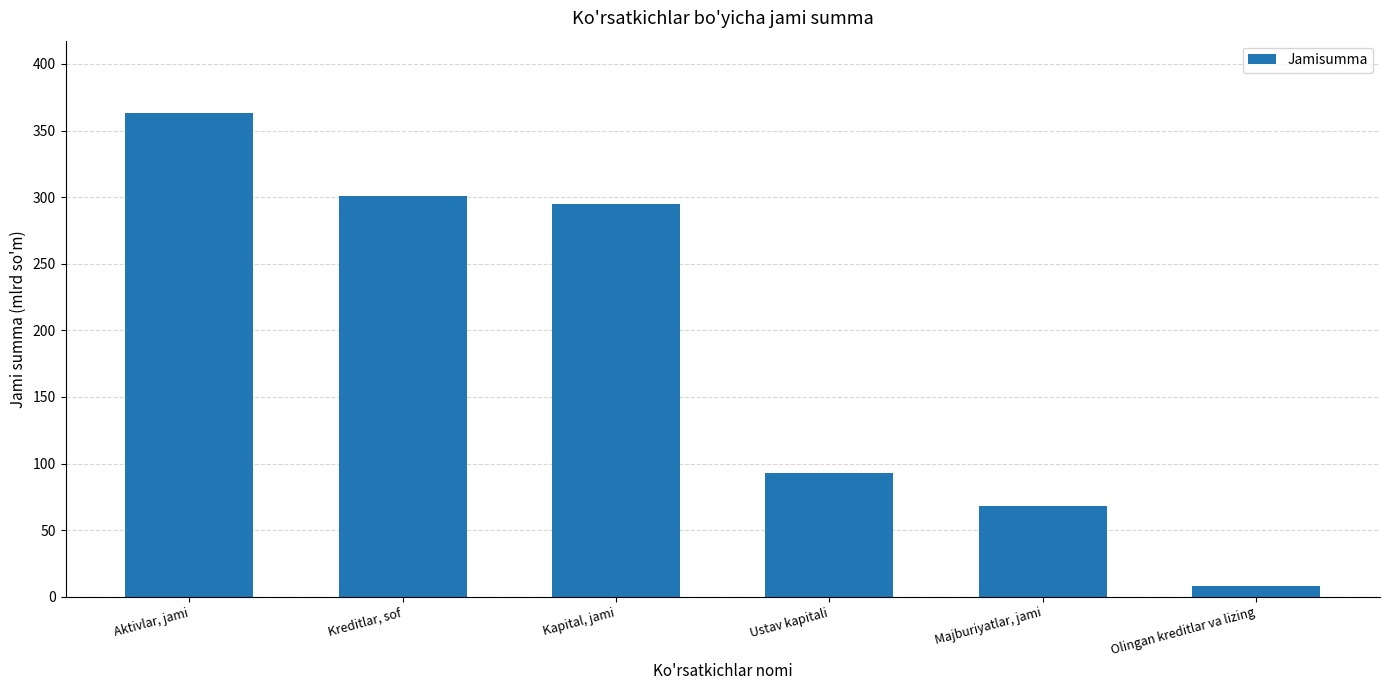

What is the difference between the maximum and minimum values?

355.0